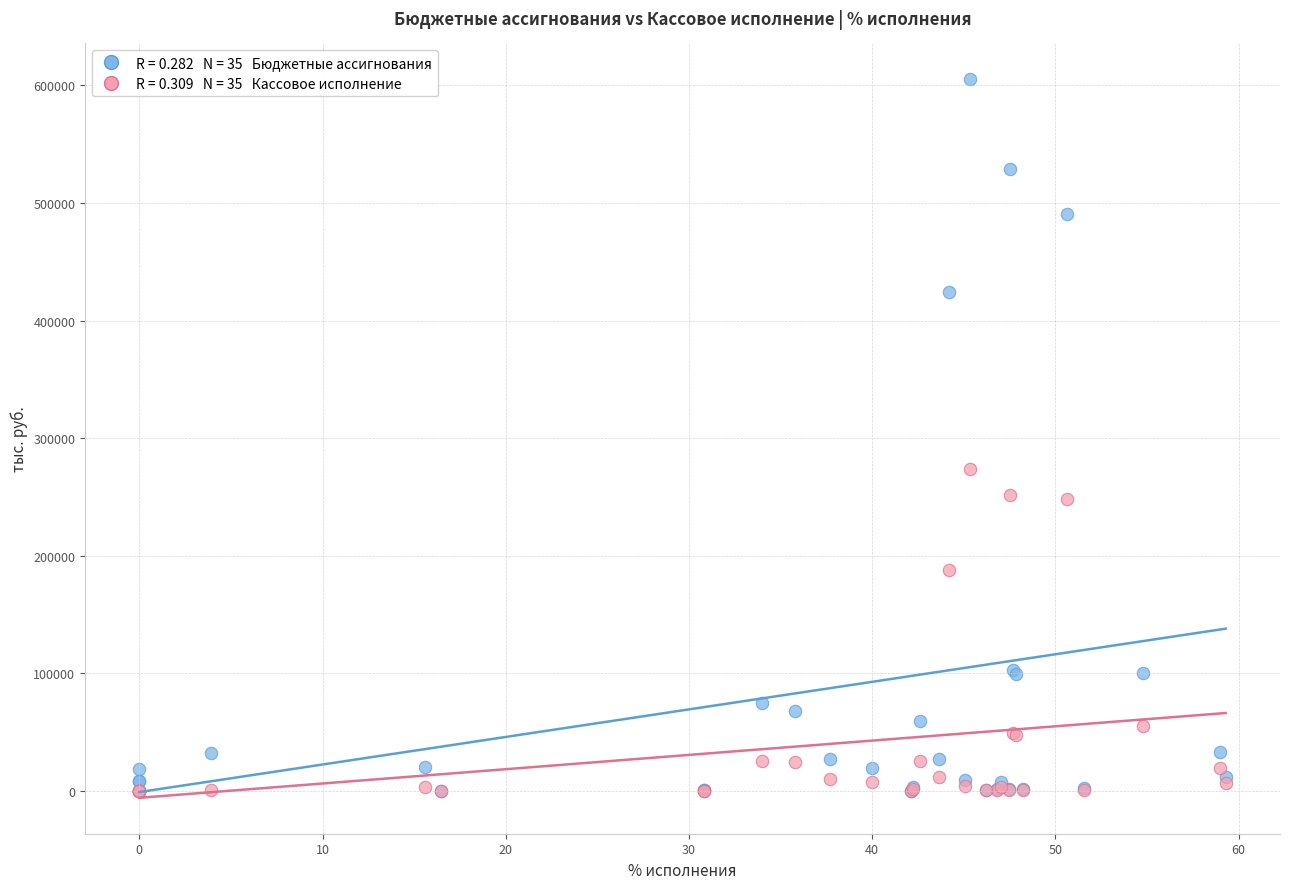

Across all series, what Y value is closest to 302515?

274169.3